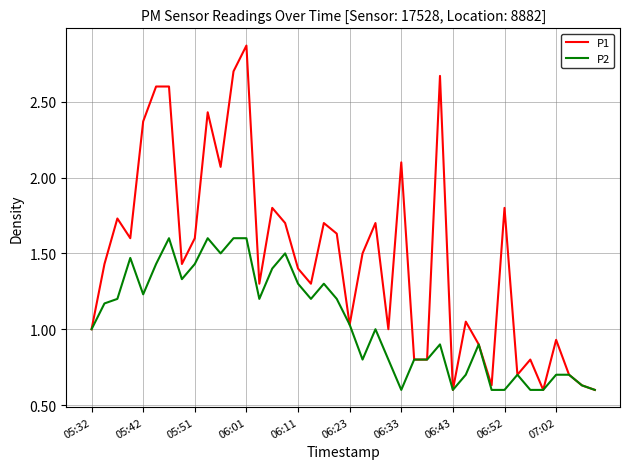

What are all the series names shown in the legend?

P1, P2